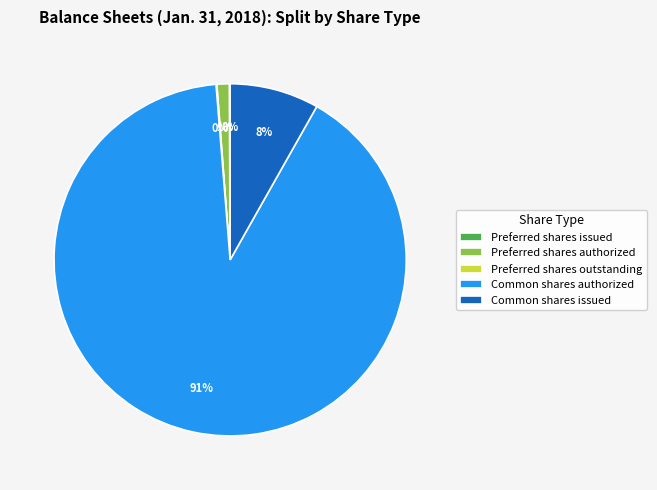

Combined, do Preferred shares authorized and Common shares issued account for over 50%?

No